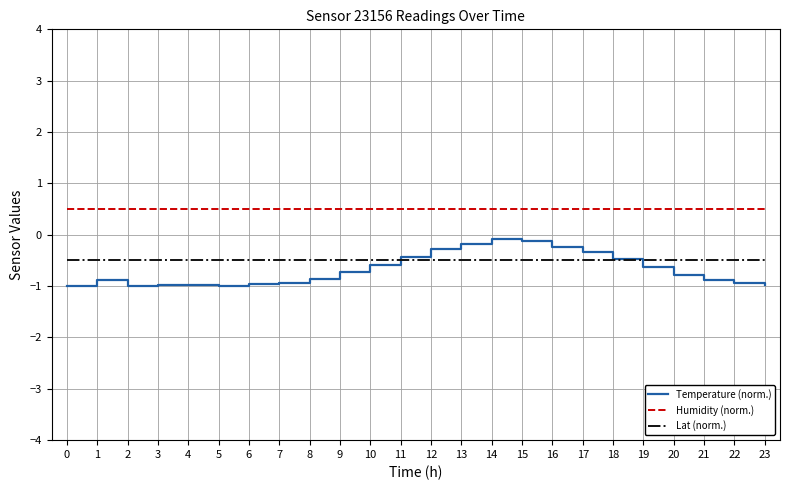

What is the greatest value displayed?

0.5